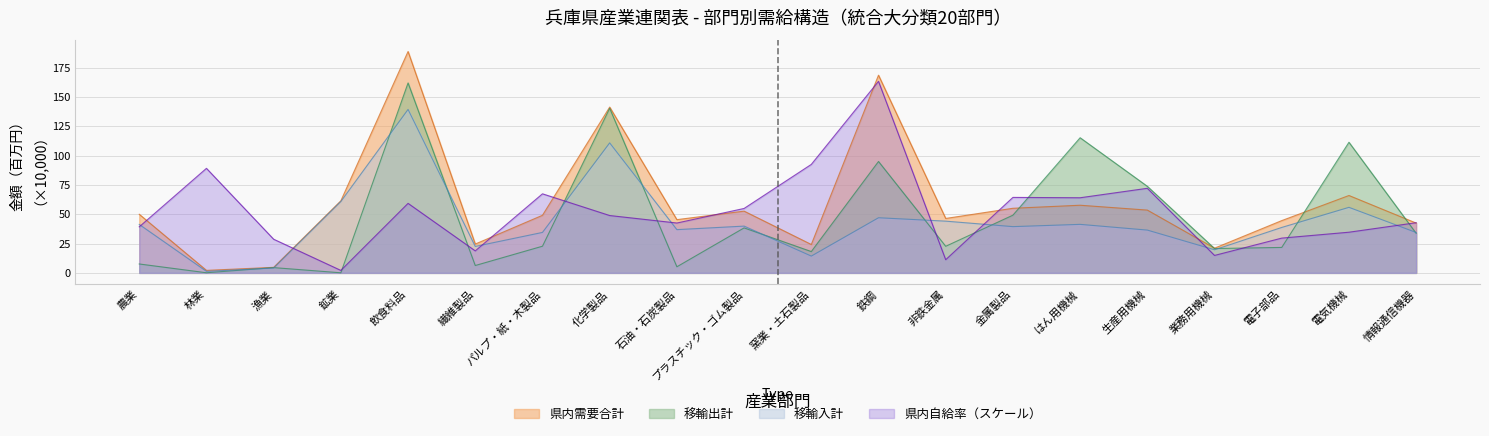

What is the maximum value for 県内需要合計?

188.7